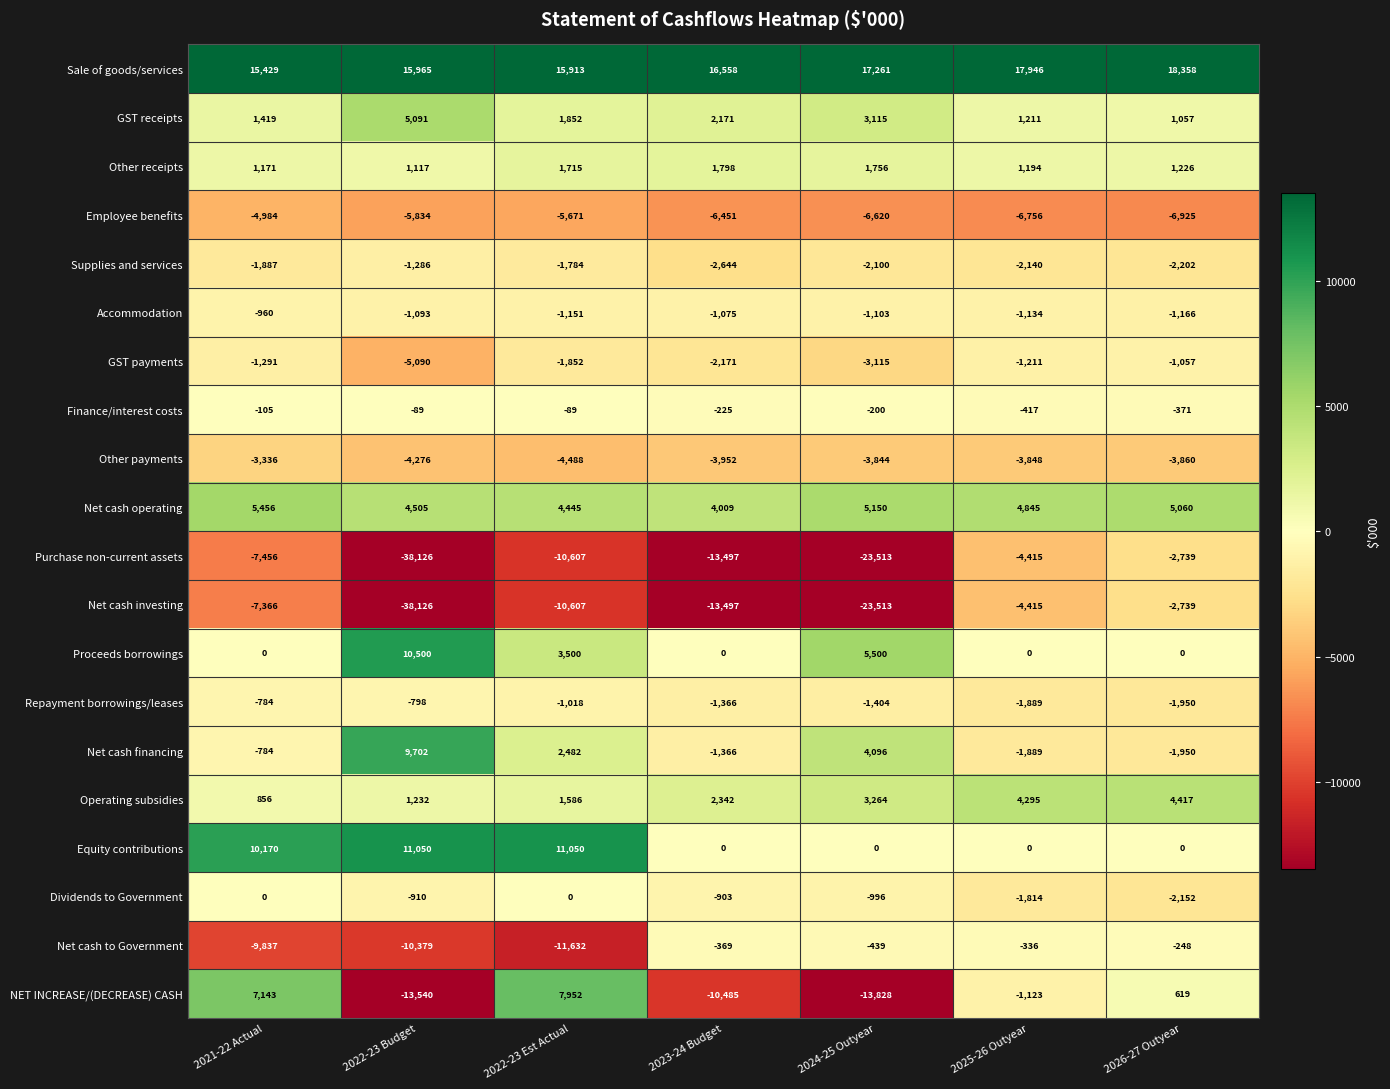

What is the difference between the maximum and minimum values in the Finance/interest costs series?

328